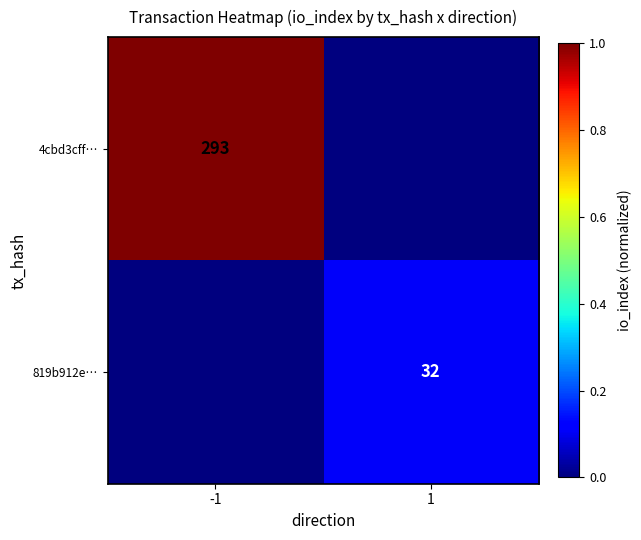

The 4cbd3cff… series shows 293 at -1. True or false?

True